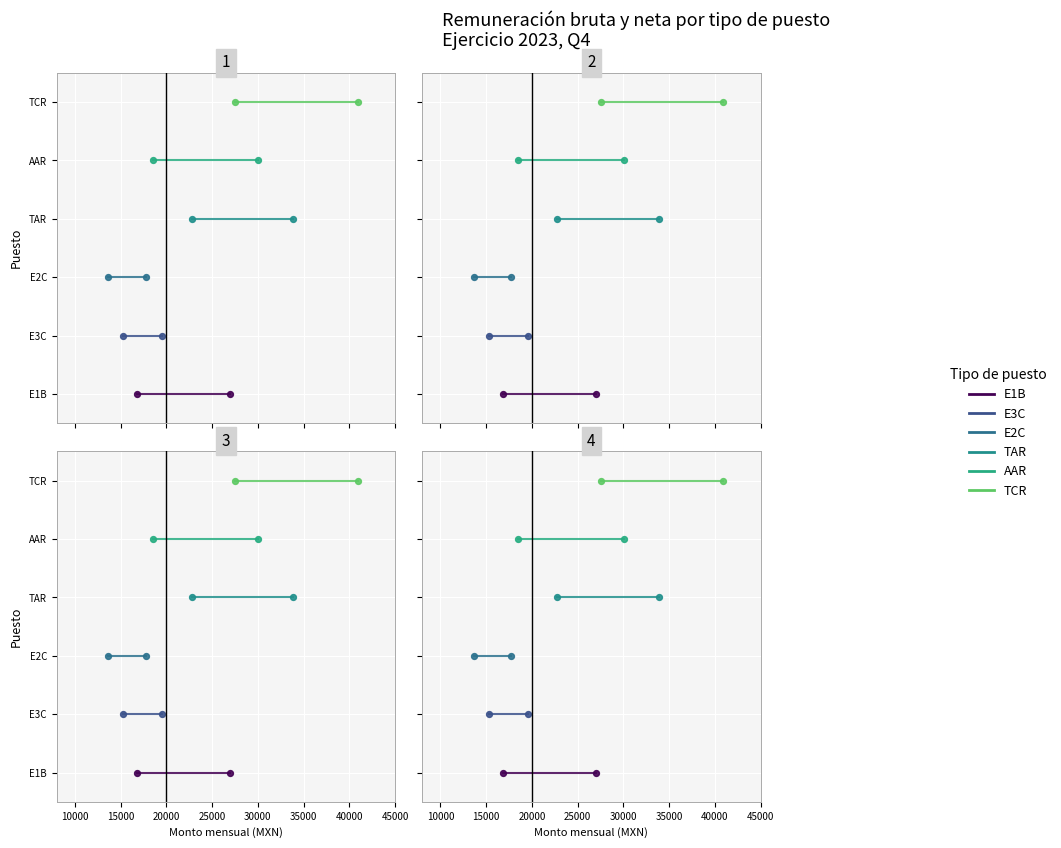

Which series reaches the minimum Y coordinate?

E1B - ANALISTA TECNICO (A)